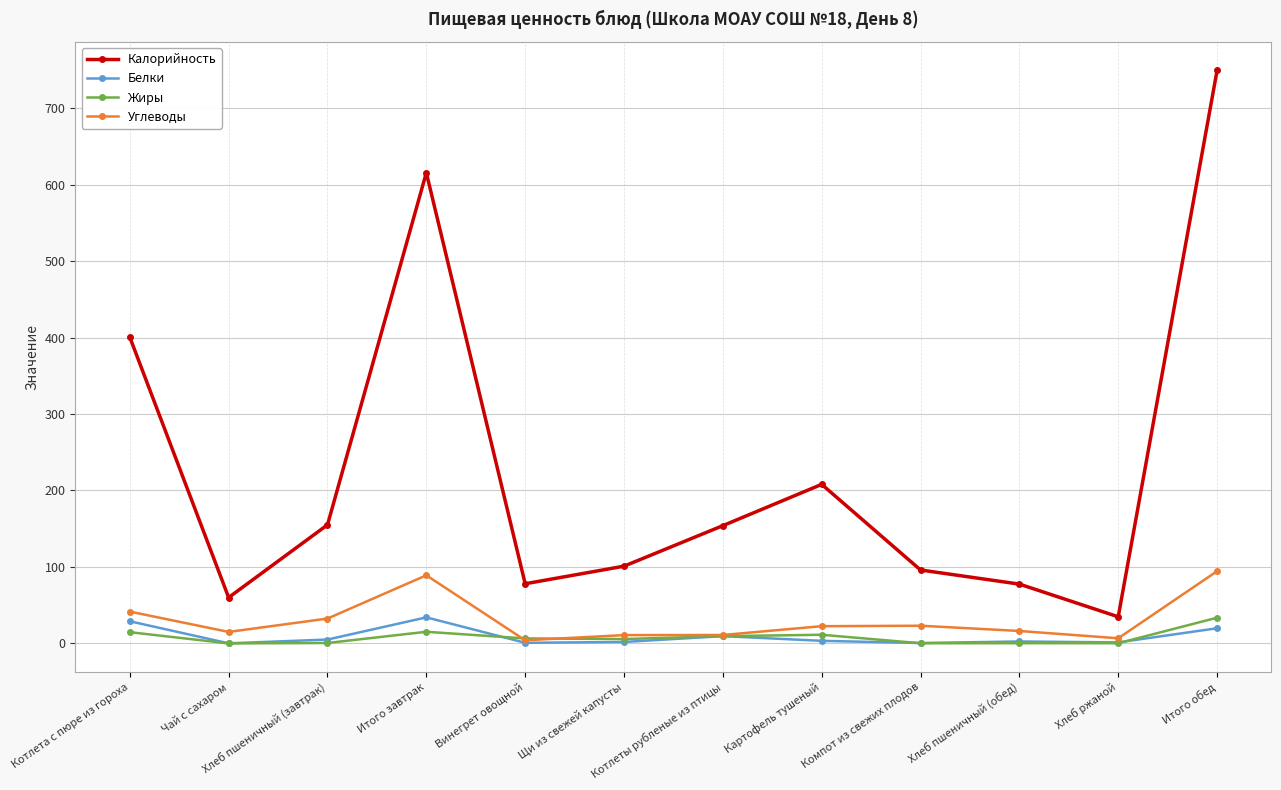

How many interior local valleys does the Калорийность series have?

3